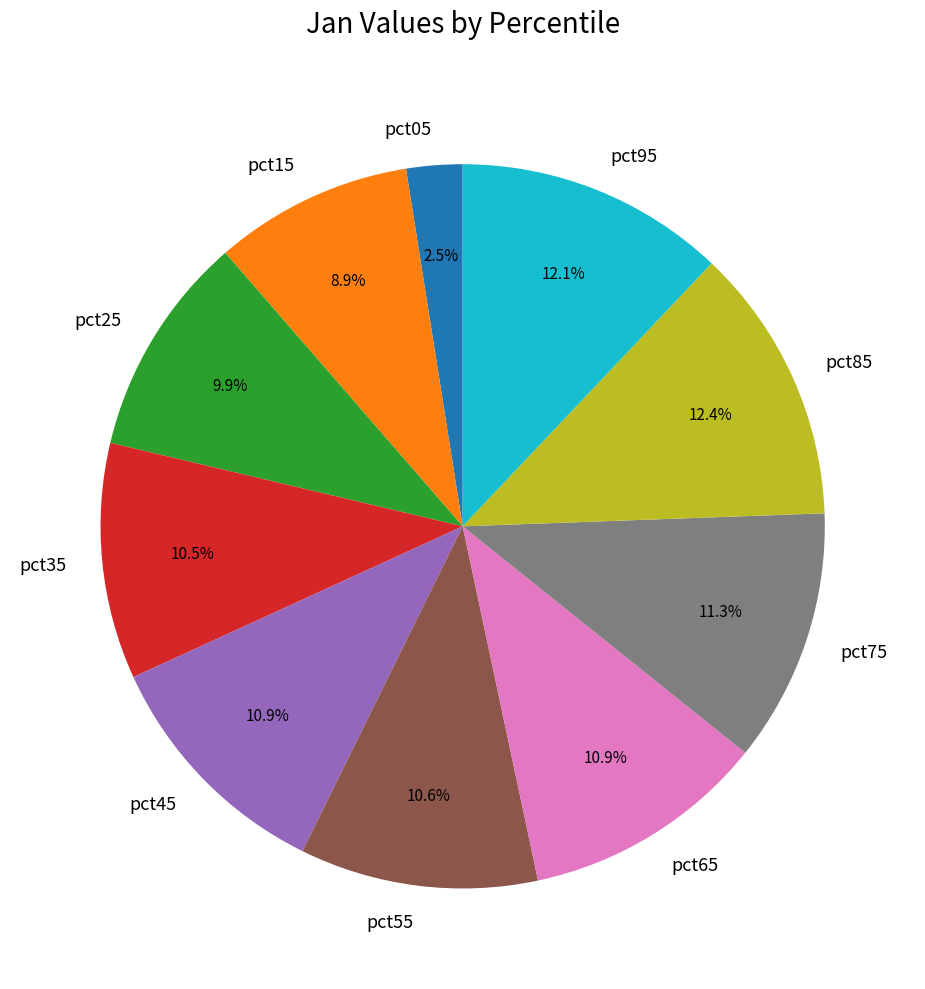

To the nearest percent, what percentage of the pie is pct45?

11%